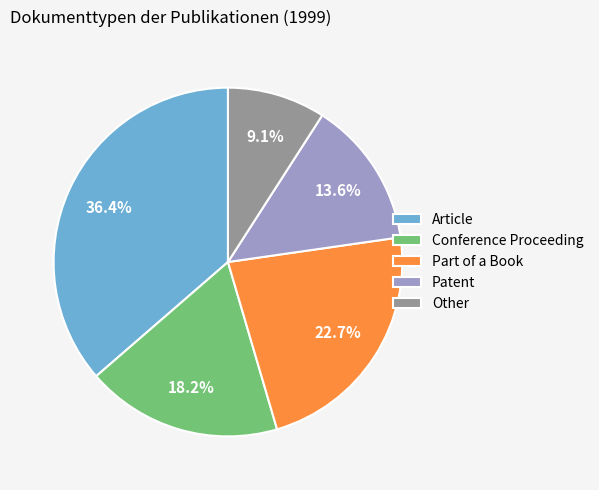

Approximately how many times larger is the value at Conference Proceeding compared to Other?

2.0